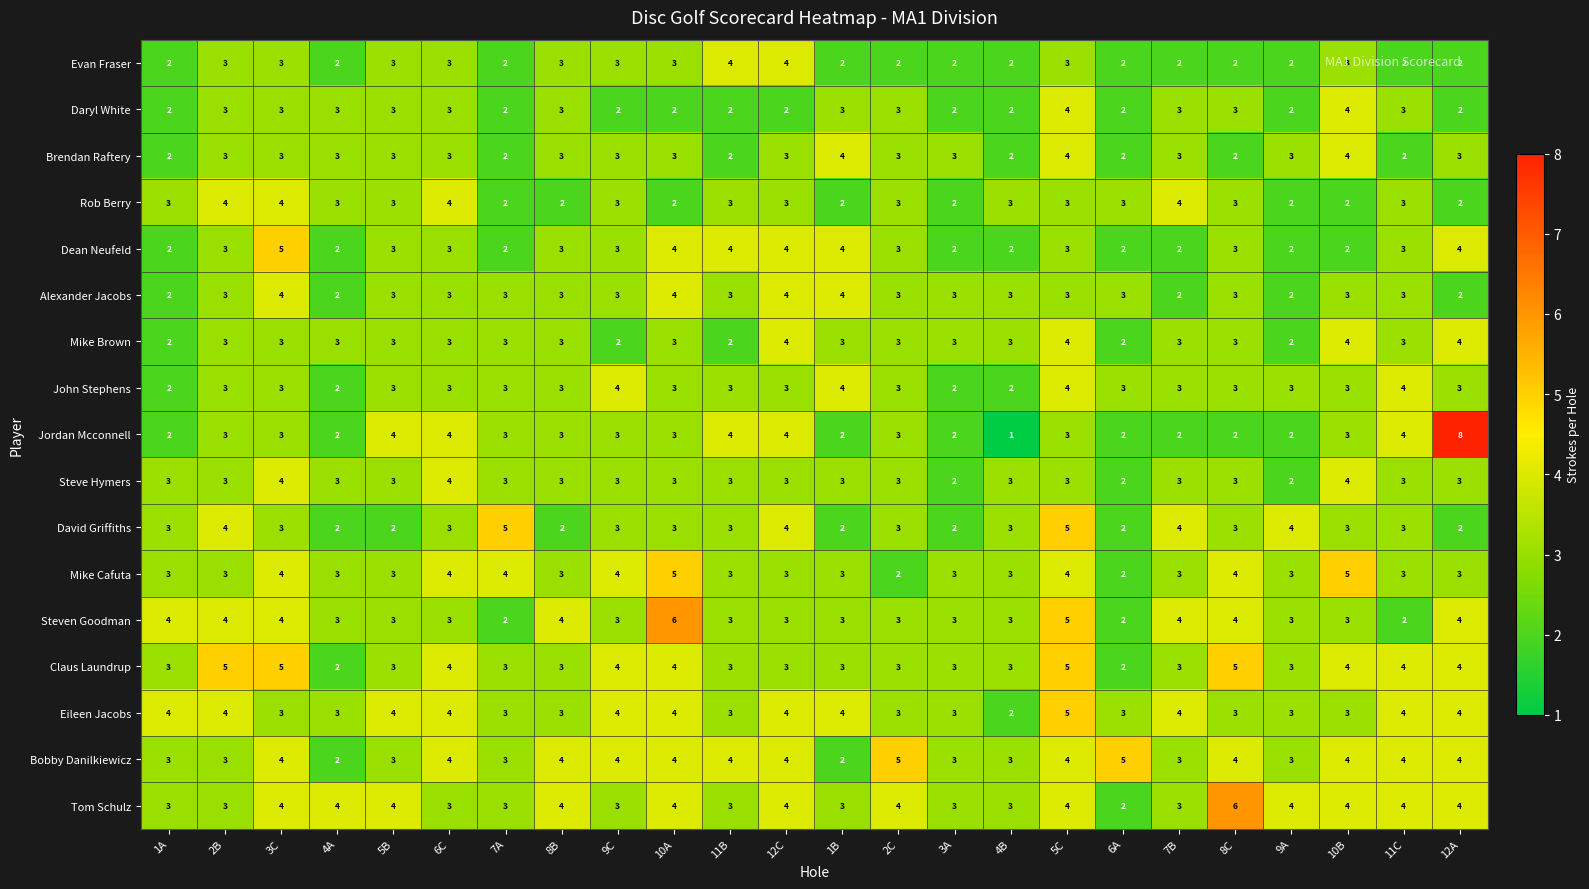

Is it true that Tom Schulz equals 4 at 5C?

True